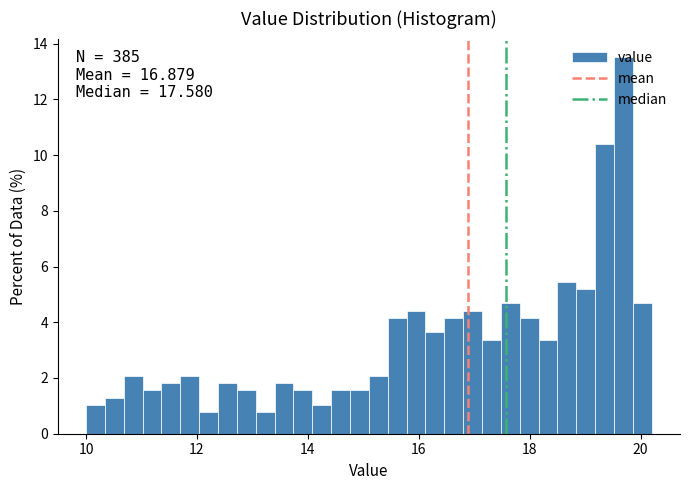

Around what value on the x-axis is the tallest bar? Give the approximate position of its centre, as read against the axis.

19.6